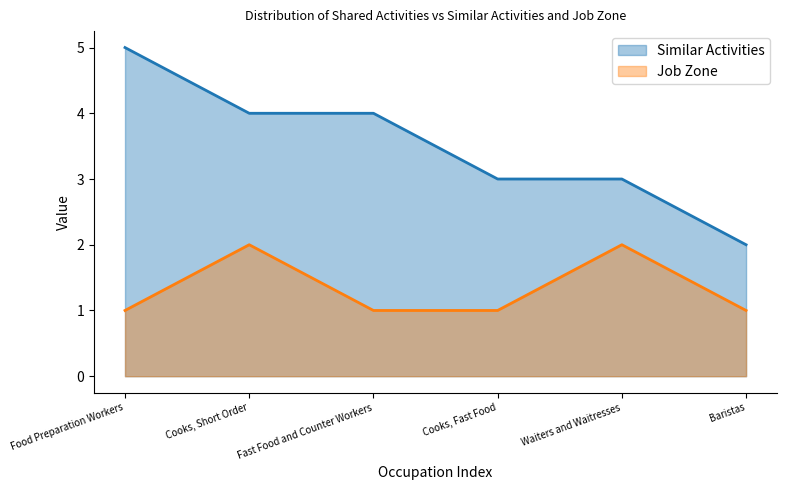

What is the sum of all Job Zone values?

8